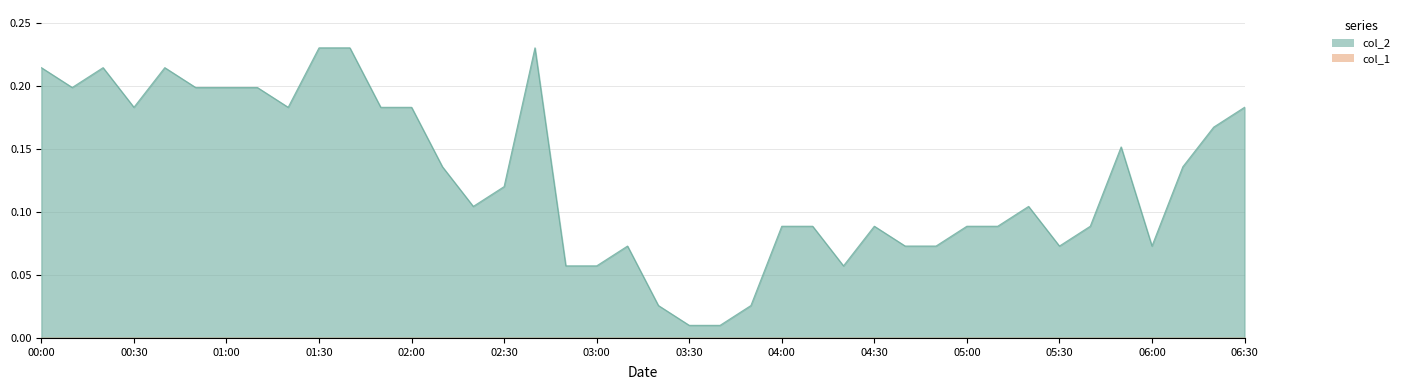

True or false: there are more than 1 points higher than both neighbors.

True